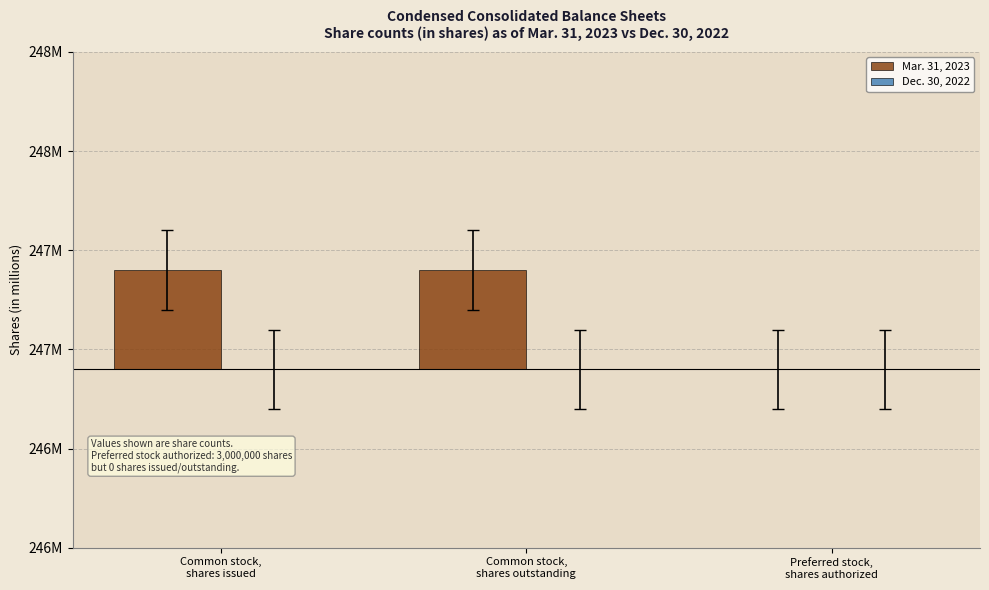

Which series changed the most between Common stock,
shares issued and Preferred stock,
shares authorized?

Mar. 31, 2023